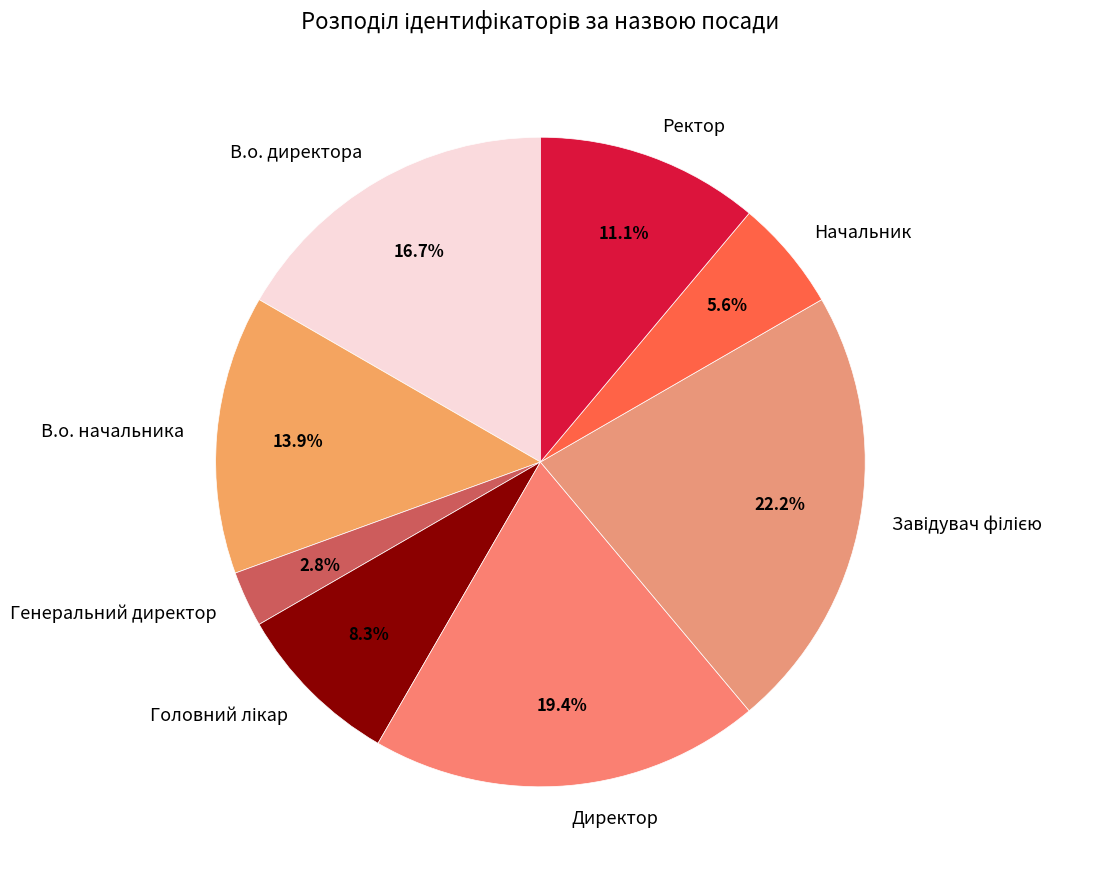

Combined, do В.о. начальника and Директор account for over 50%?

No